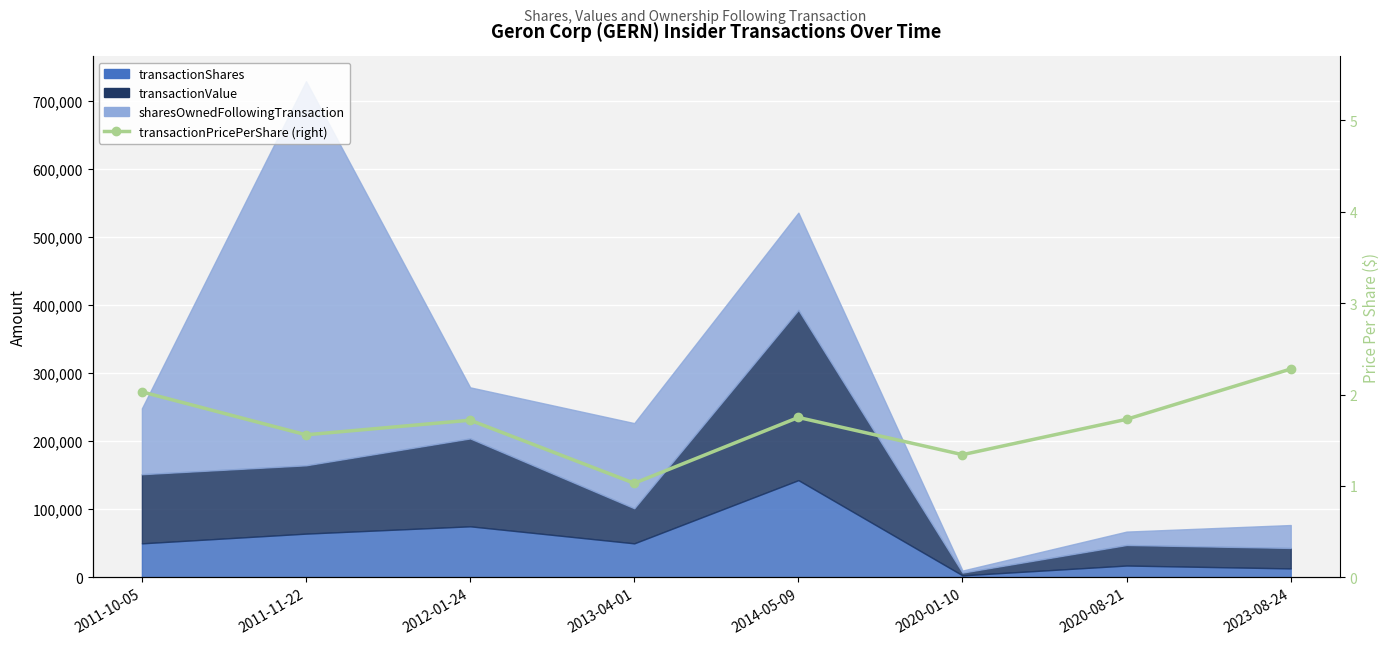

How many interior local valleys (lower than both neighbors) does the data have?

3